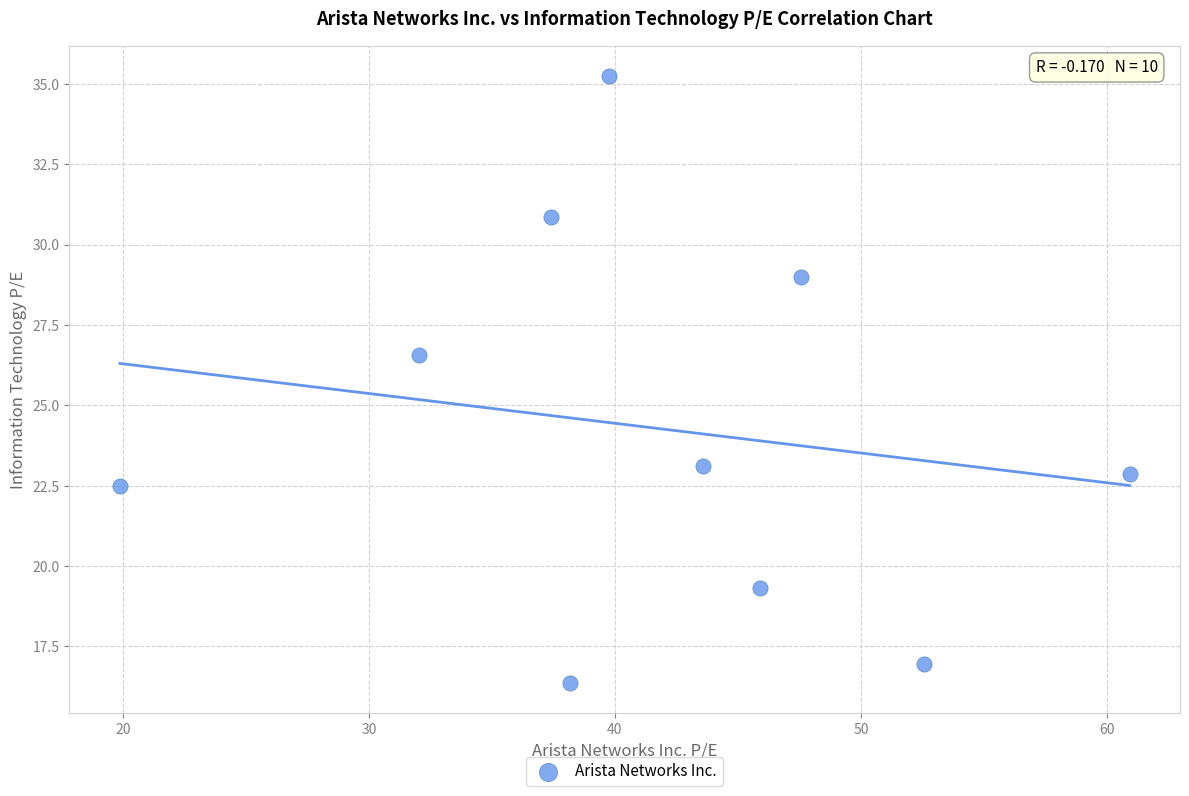

What Y value in the scatter plot is closest to 25?

26.6